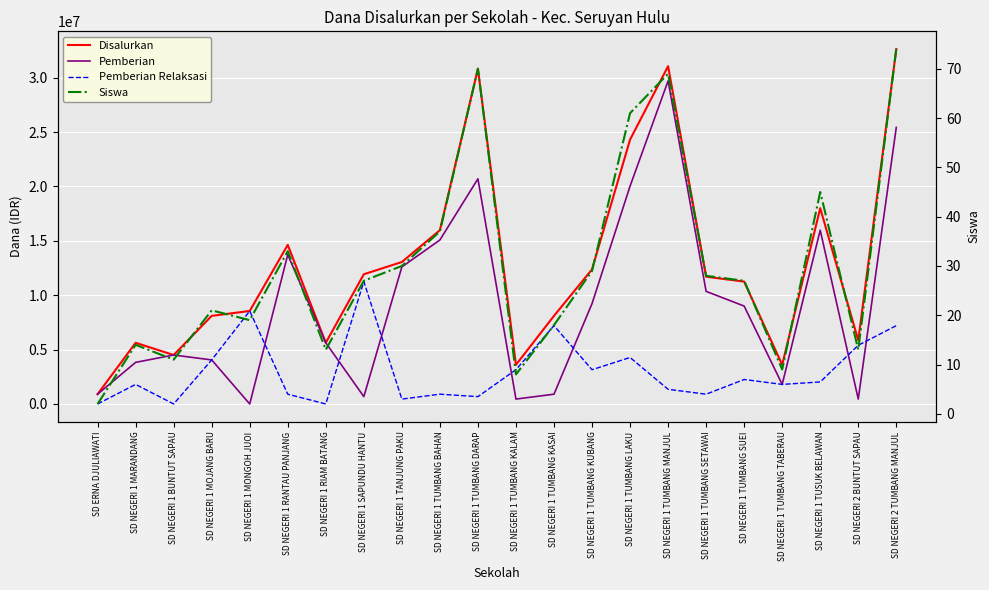

How many interior local peaks does the Disalurkan series have?

5